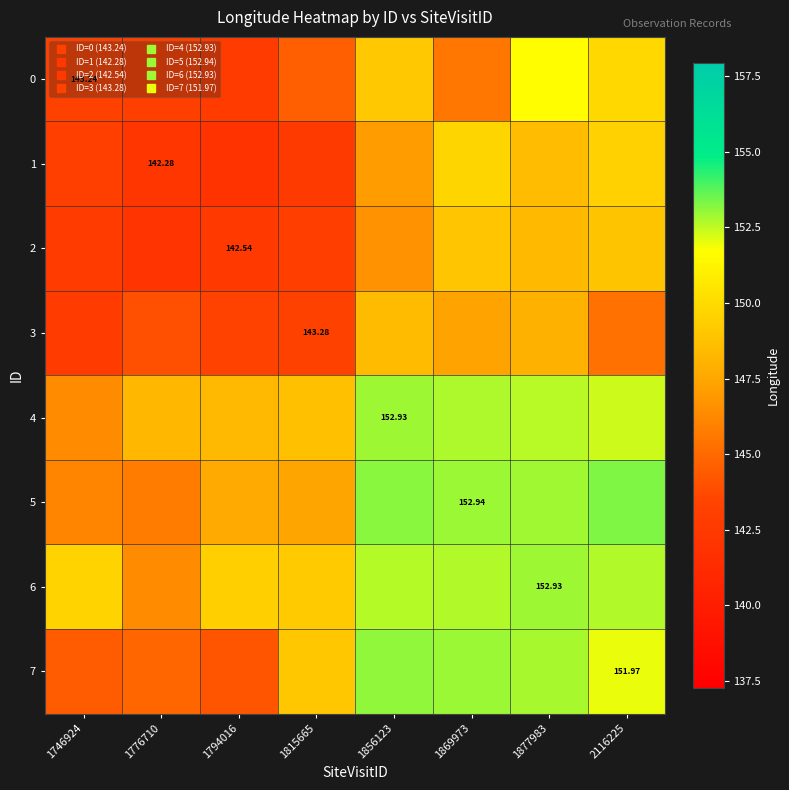

What is the minimum value shown in the chart?

141.9